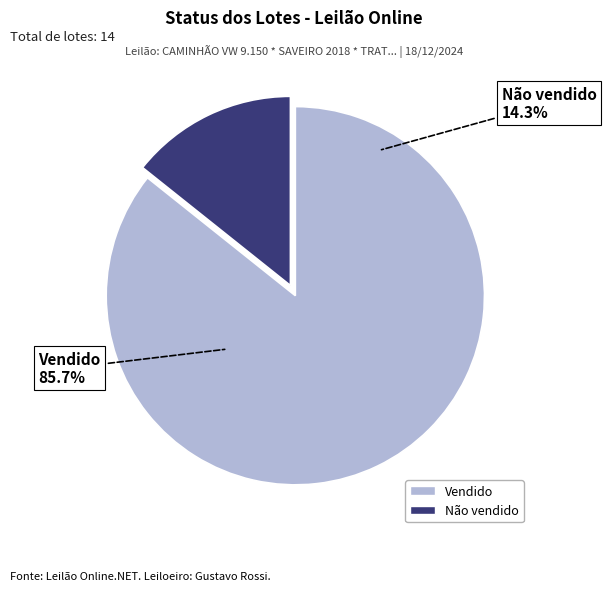

To the nearest percent, what percentage of the pie is Não vendido?

14%